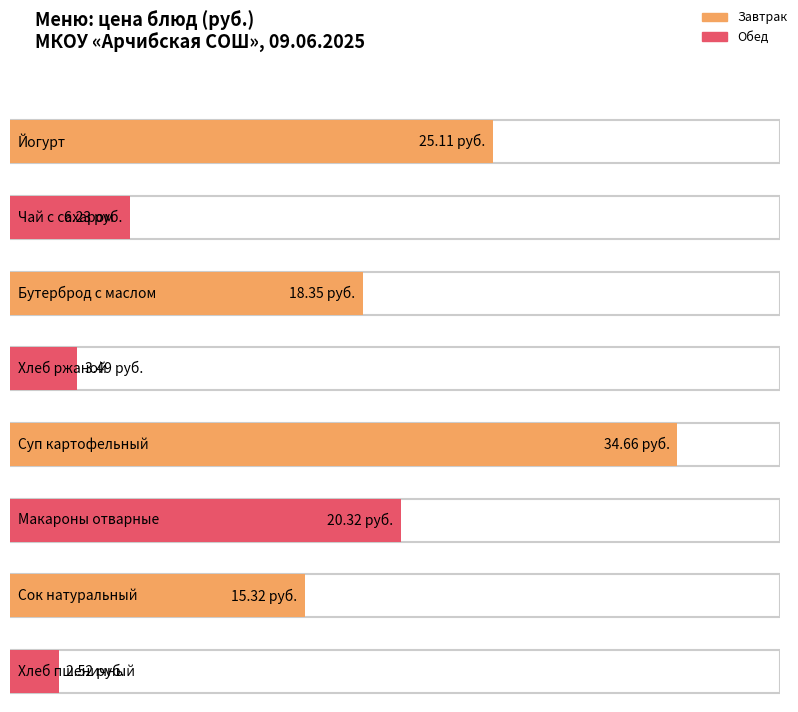

What is the change in value from Йогурт to Сок натуральный?

-9.8